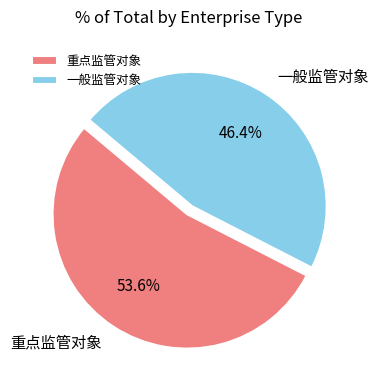

Combined, do 一般监管对象 and 重点监管对象 account for over 50%?

Yes